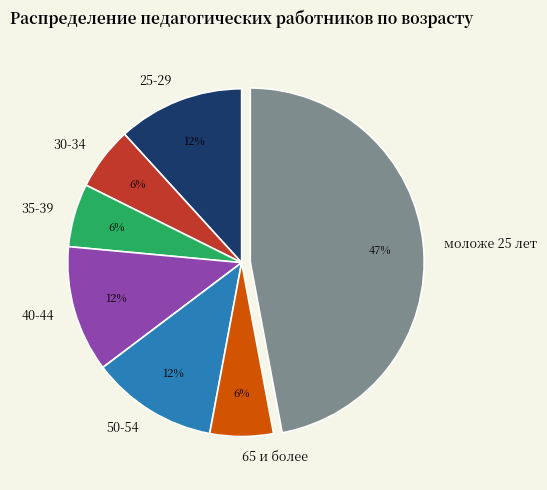

Between моложе 25 лет and 65 и более, which is larger?

моложе 25 лет